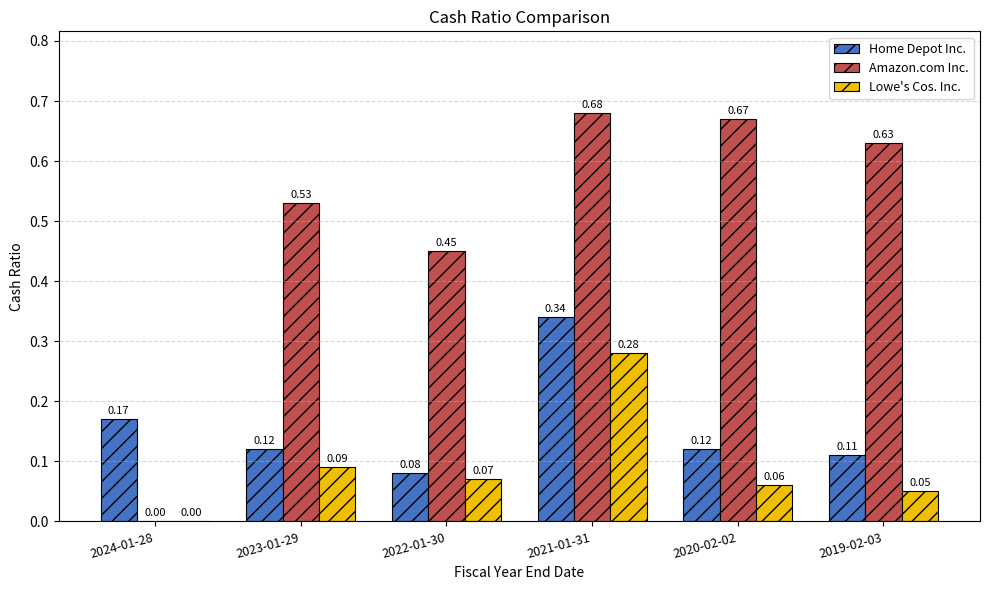

At which category is the sum across all series the highest?

2021-01-31